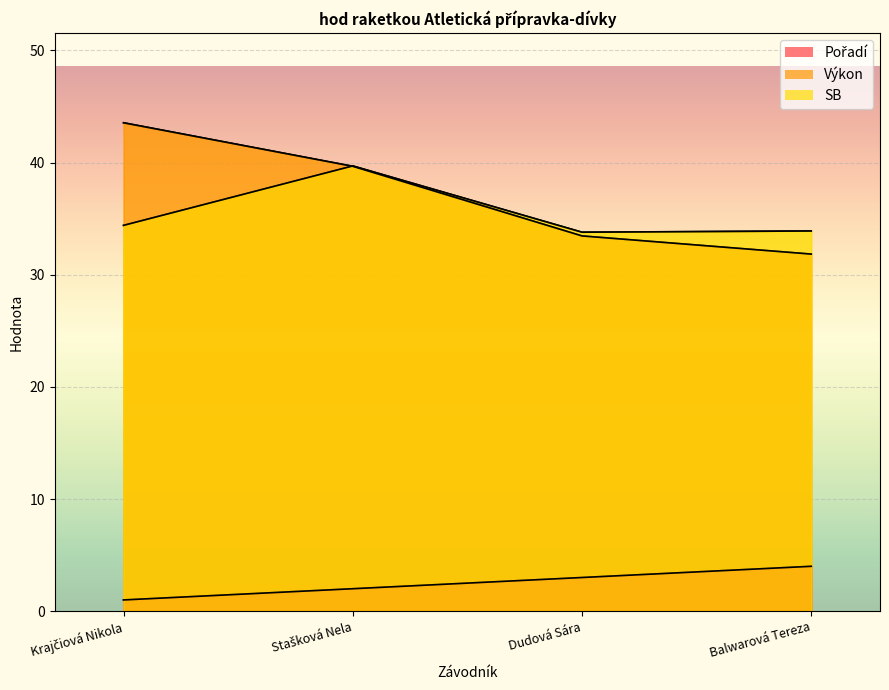

Reading left to right, what are all the values shown in this chart?

Pořadí: 1.0	2.0	3.0	4.0
Výkon: 43.5	39.7	33.5	31.8
SB: 34.4	39.7	33.8	33.9